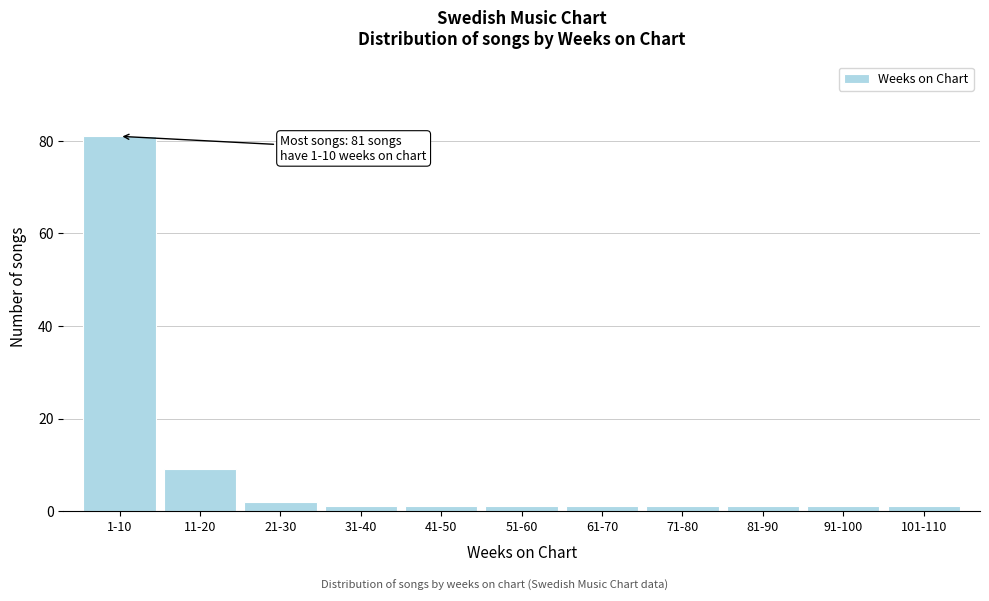

Reading left to right, list all the values displayed in this chart.

1-10=81	11-20=9	21-30=2	31-40=1	41-50=1	51-60=1	61-70=1	71-80=1	81-90=1	91-100=1	101-110=1